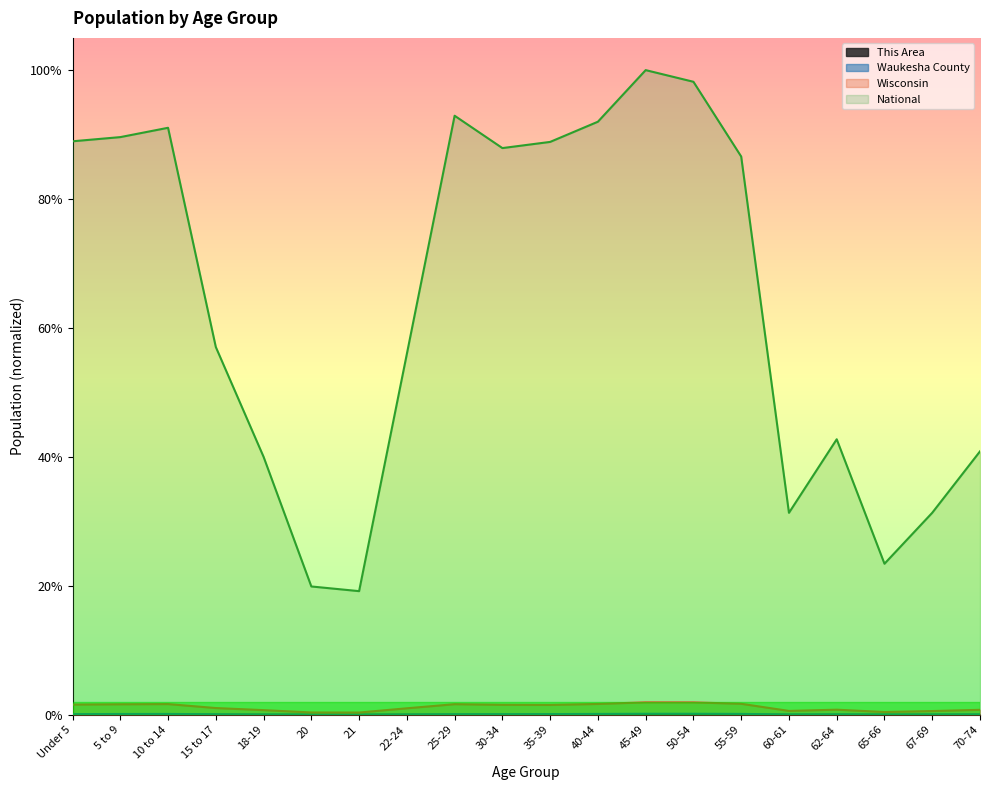

What is the sum of the National values at 35-39 and 5 to 9?

1.8